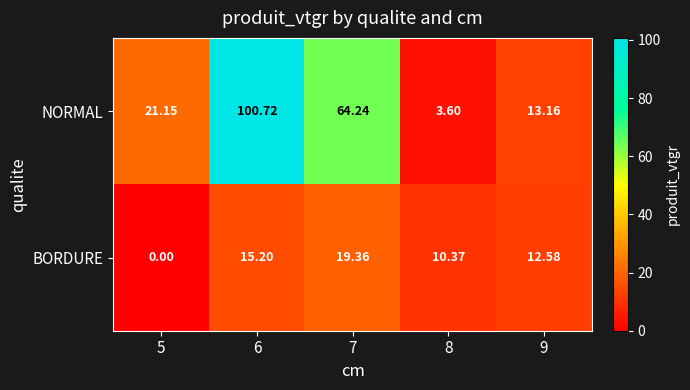

Is the value of BORDURE at 9 greater than the value of NORMAL at 5?

No